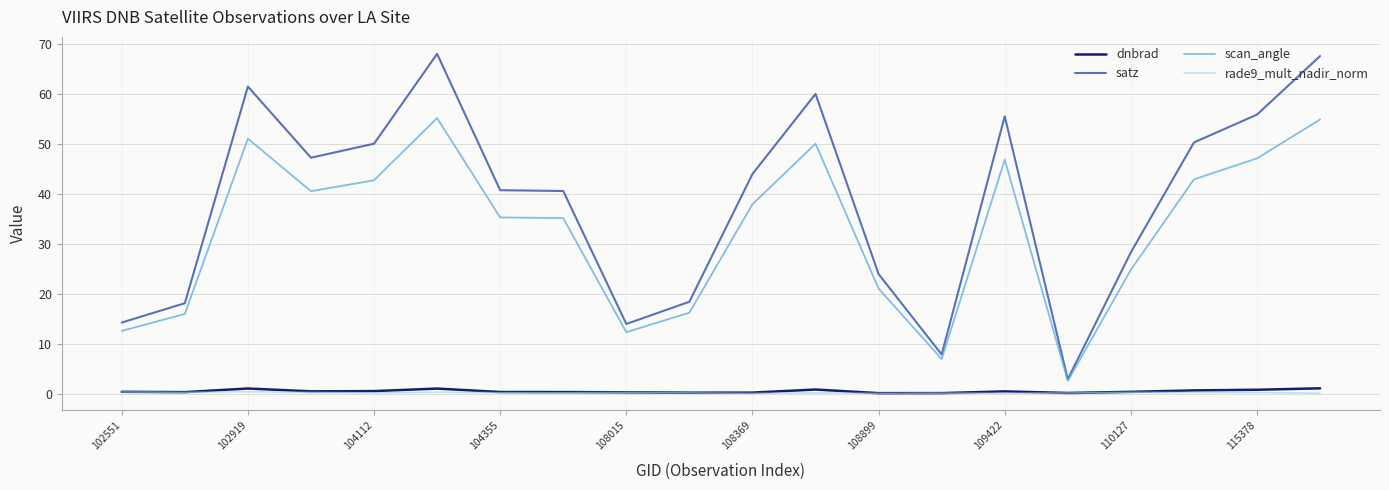

What is the smallest value displayed?

0.2